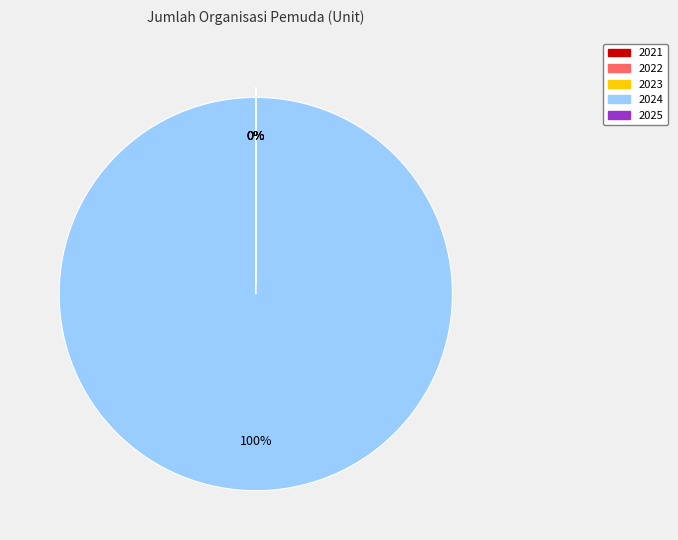

Do 2024 and 2025 together represent more than half of the pie?

Yes